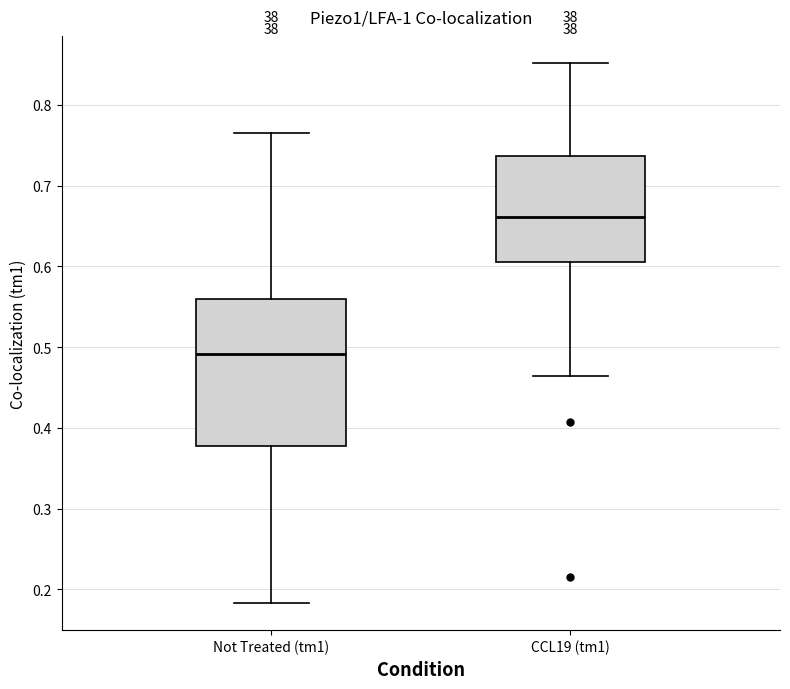

Which box is the tallest, from its lower edge to its upper edge?

Not Treated (tm1)